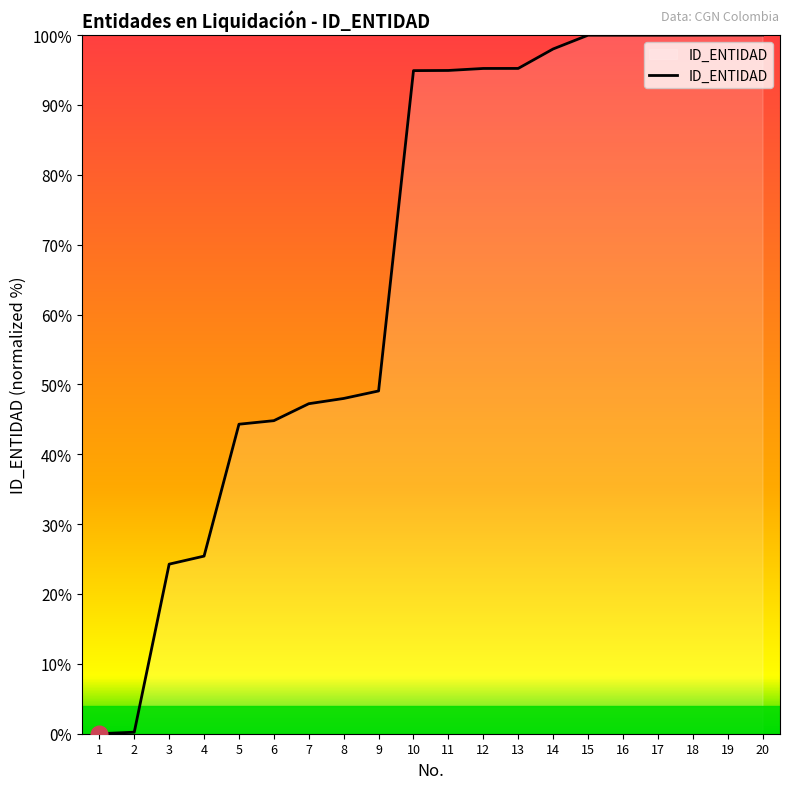

What is the maximum value shown in the chart?

100.0